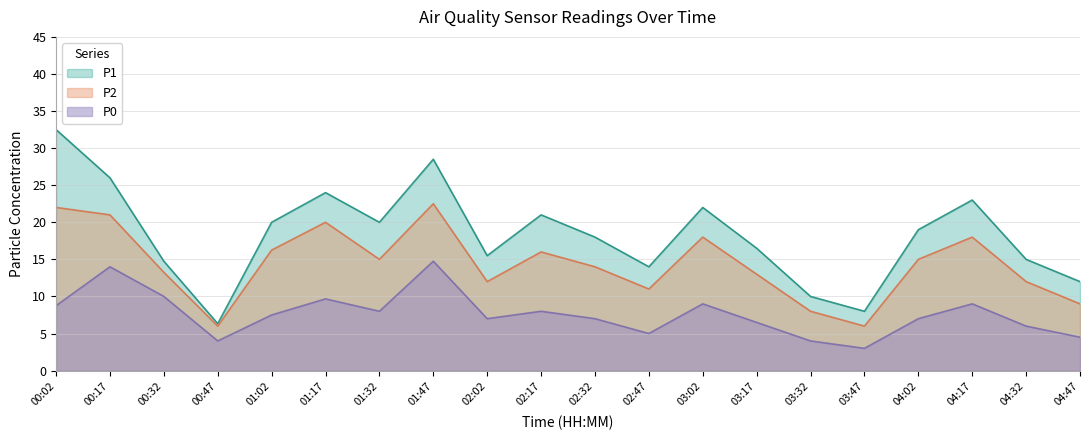

True or false: P1 has a value of 8.7 at 00:32.

False